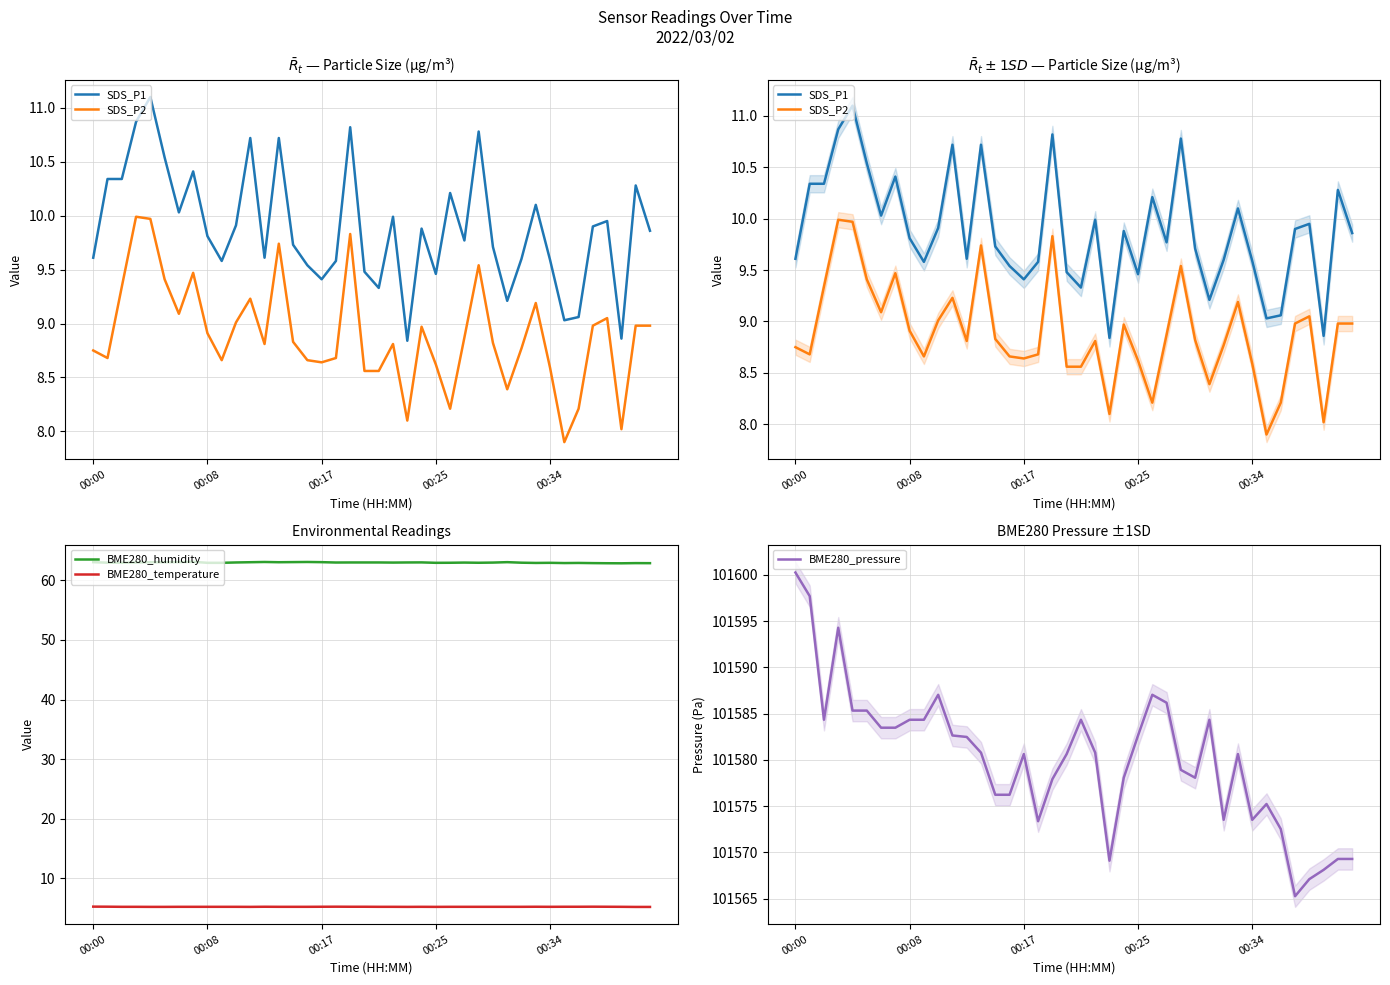

True or false: BME280_temperature and BME280_humidity intersect in this chart.

False